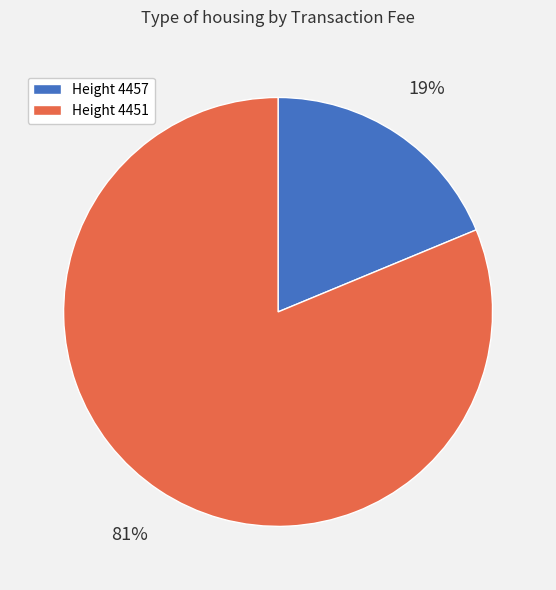

Count the number of slices in the pie.

2